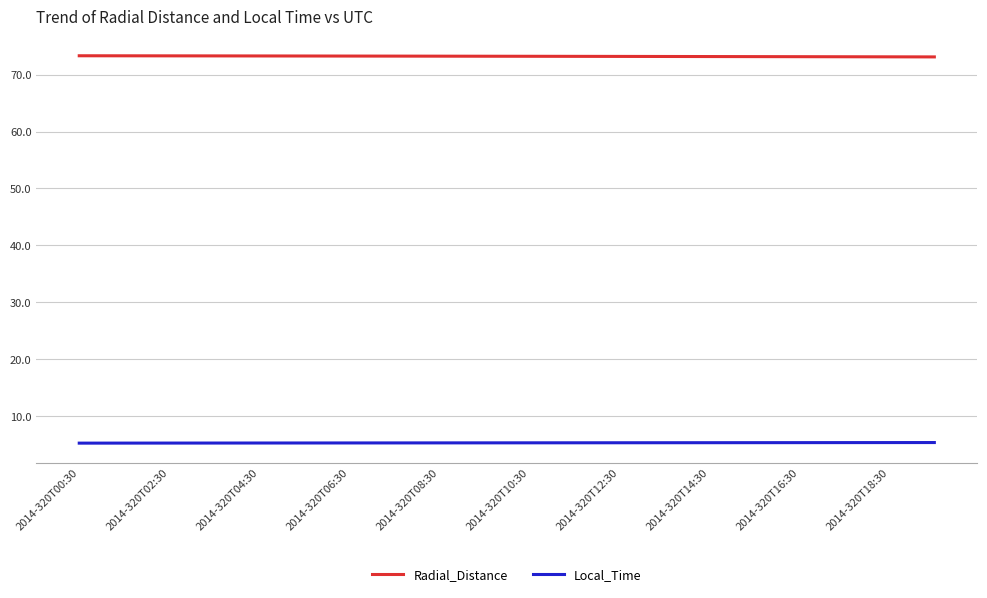

True or false: Radial_Distance and Local_Time cross at least once.

False